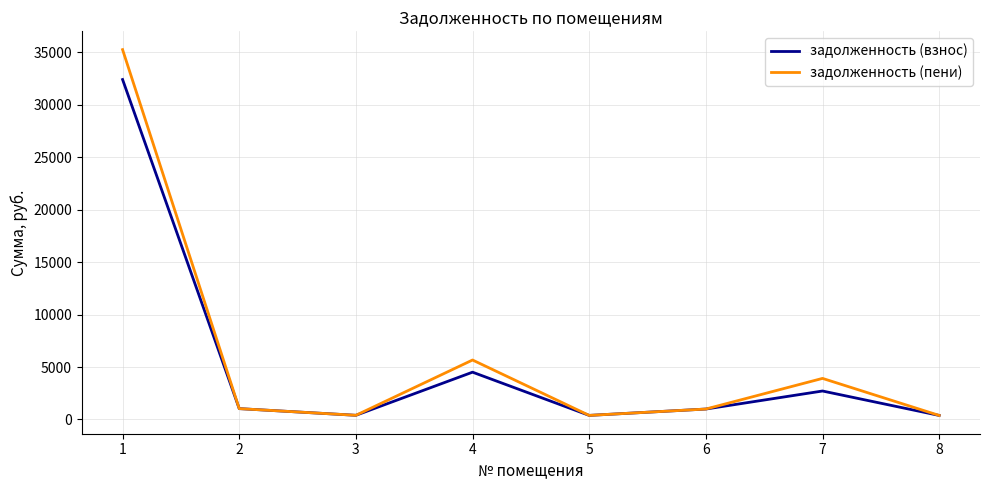

List the series in order of their peak value, lowest first.

задолженность (взнос), задолженность (пени)